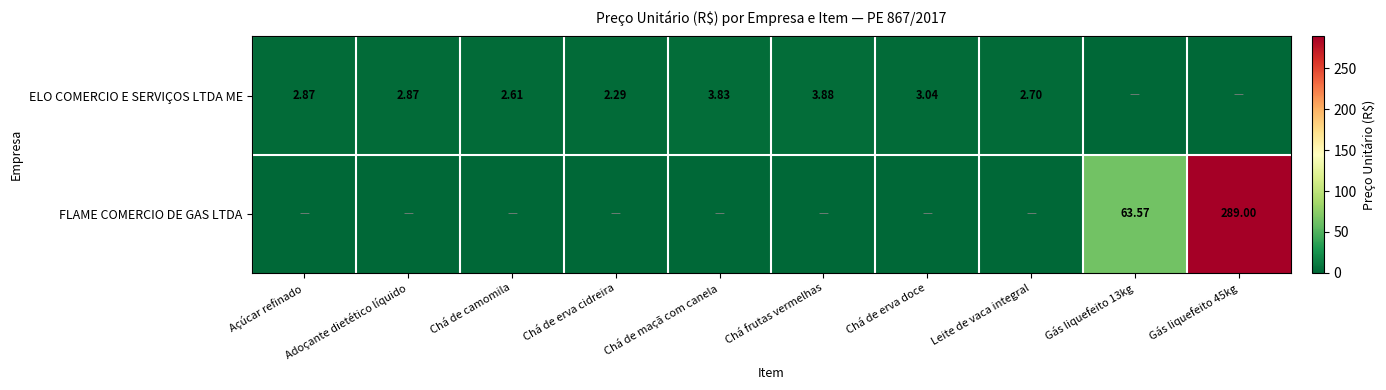

What is the total value across all series at Adoçante dietético líquido?

2.9